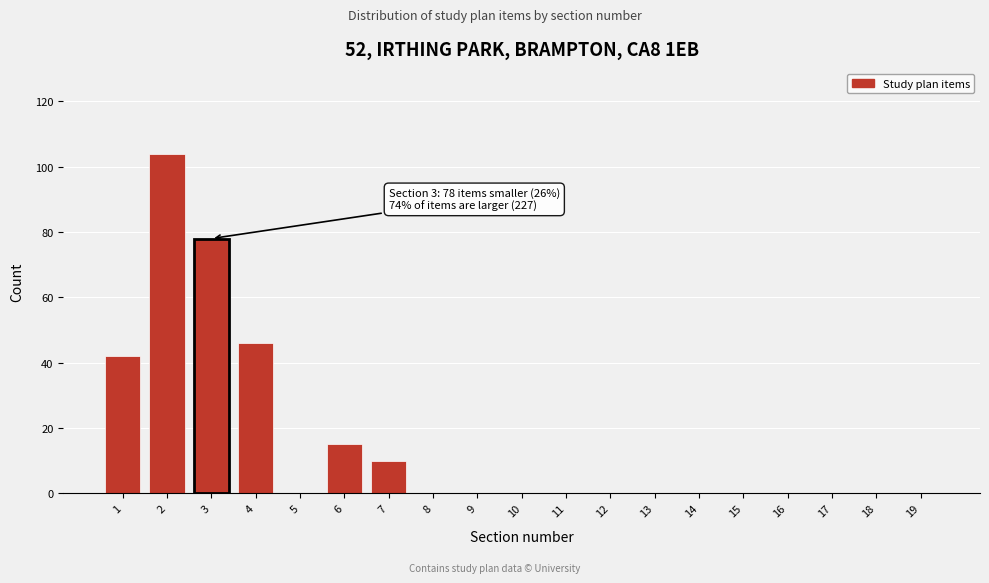

Reading left to right, extract all data points from this chart.

1=42	2=104	3=78	4=46	5=0	6=15	7=10	8=0	9=0	10=0	11=0	12=0	13=0	14=0	15=0	16=0	17=0	18=0	19=0